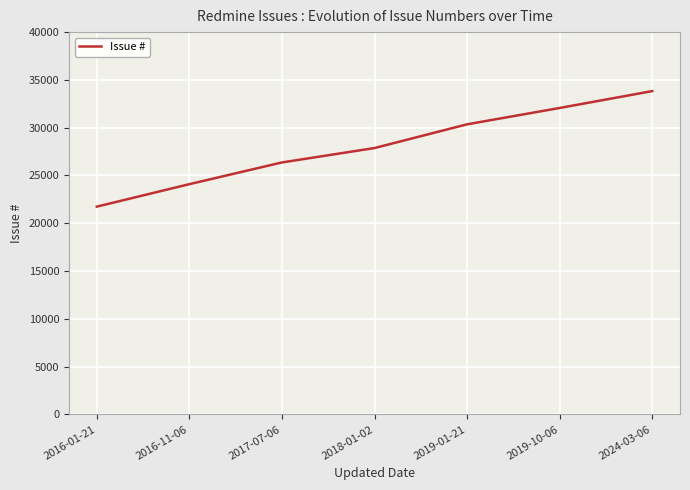

The value at 2017-07-06 is 26364. True or false?

True